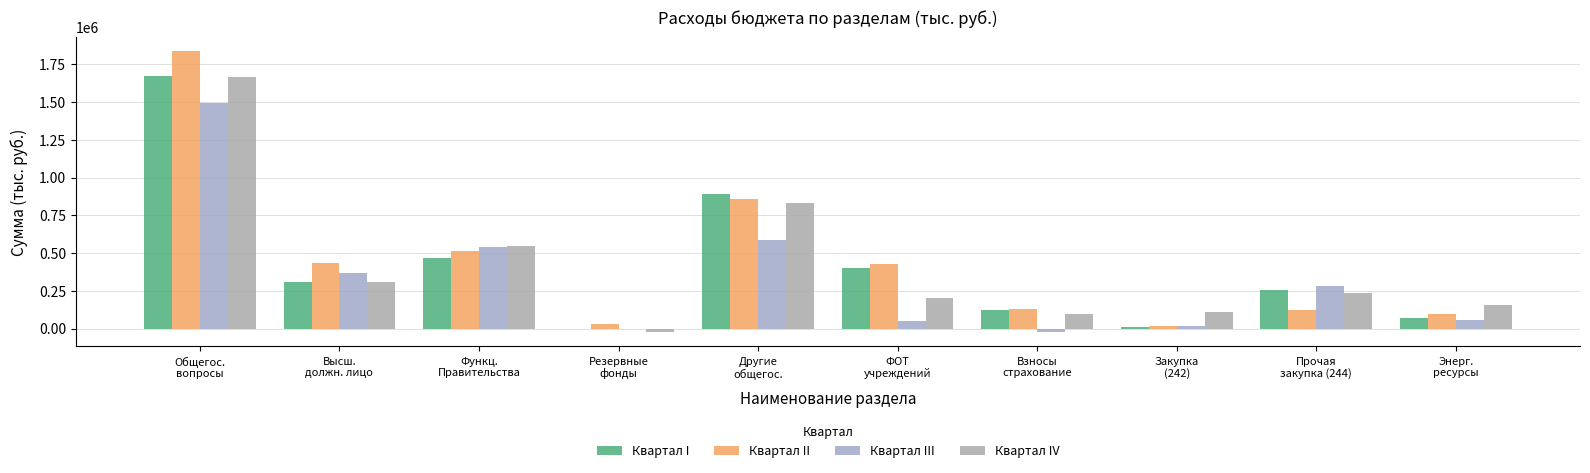

List the series in order of their peak value, lowest first.

Квартал III, Квартал IV, Квартал I, Квартал II